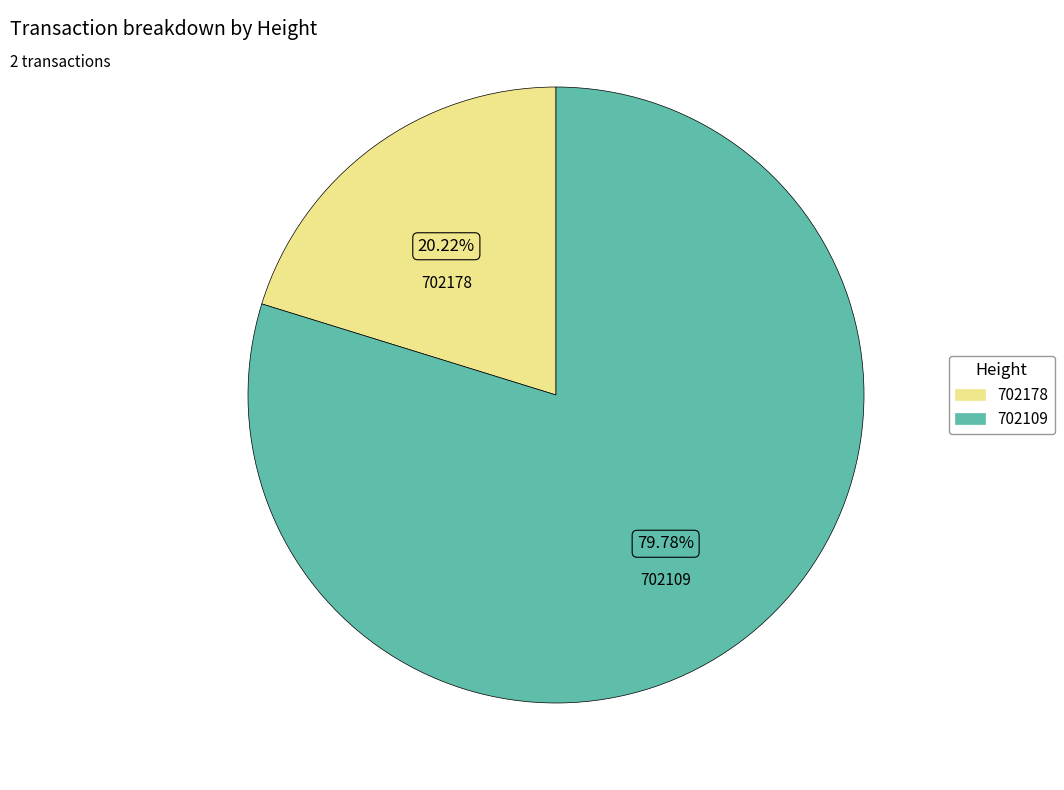

True or false: 702178 accounts for 10% of the total.

False